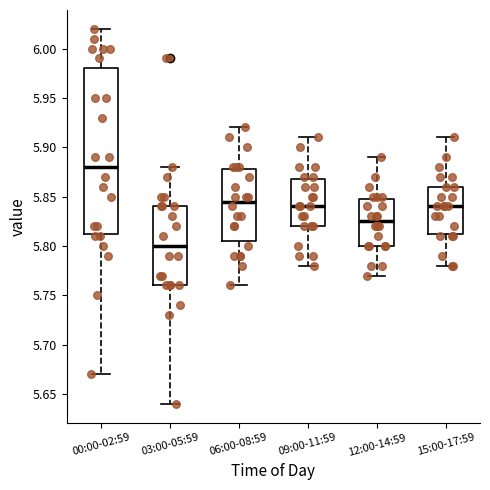

Comparing the boxes themselves (not the whiskers), which one is the tallest?

00:00-02:59